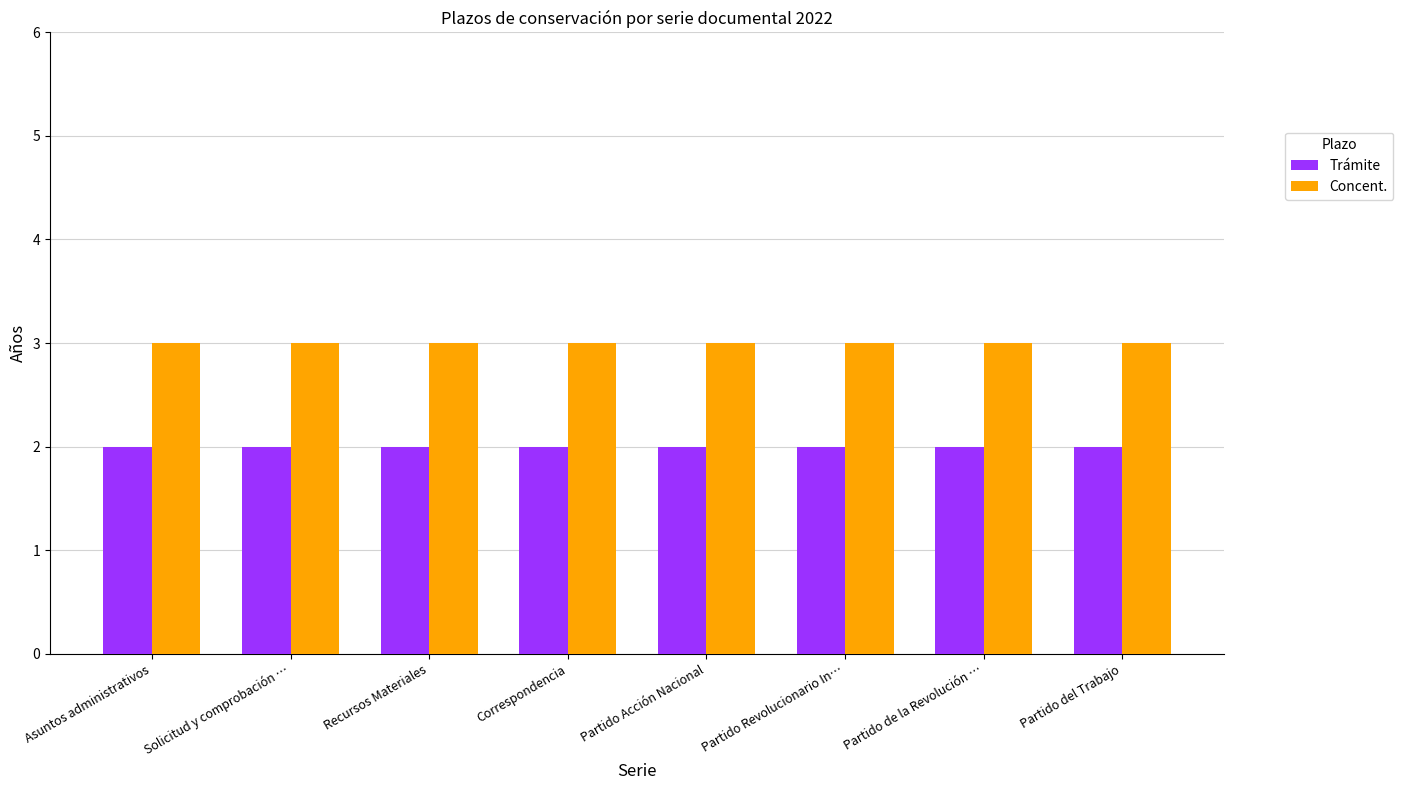

Reading left to right, transcribe all the data shown in this chart.

Trámite: 2	2	2	2	2	2	2	2
Concent.: 3	3	3	3	3	3	3	3